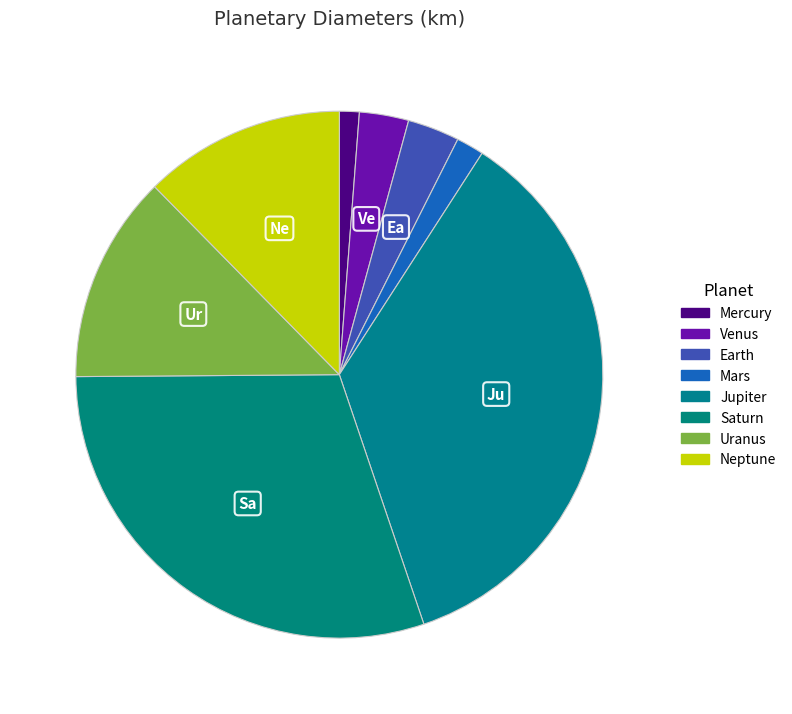

True or false: Jupiter accounts for 36% of the total.

True